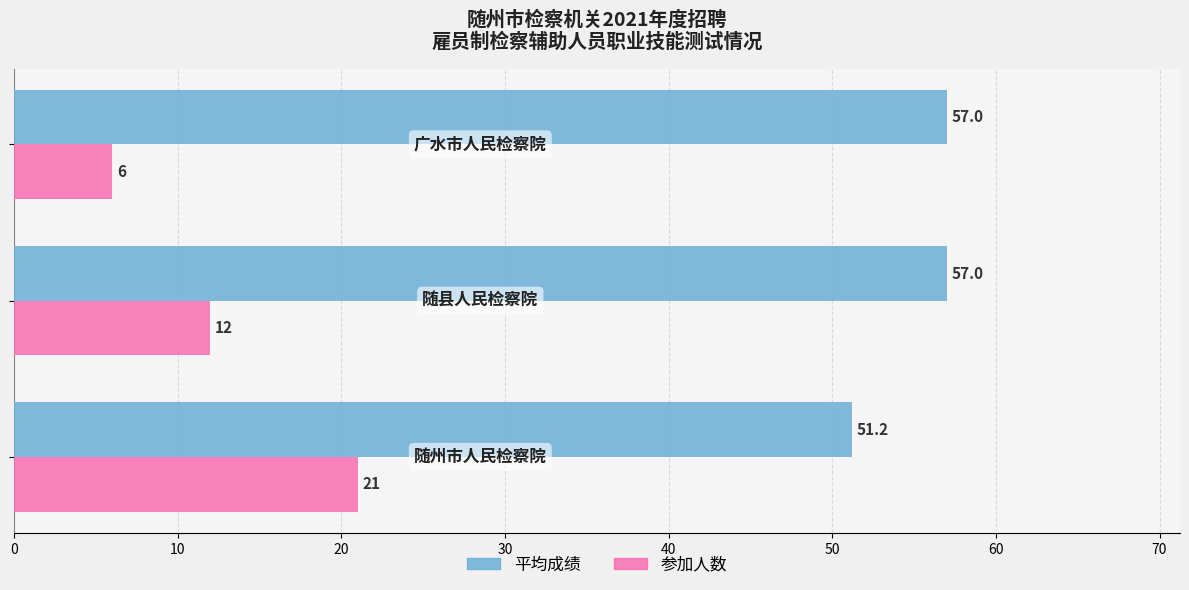

How many data points in 平均成绩 are less than 57?

1